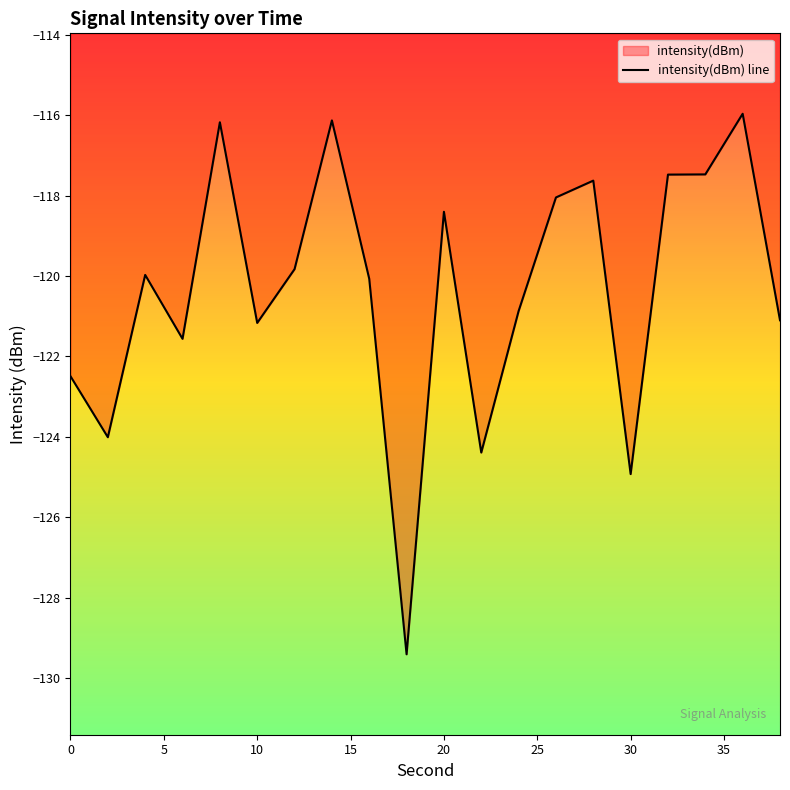

Is it true that the value at 22 is -124.4?

True